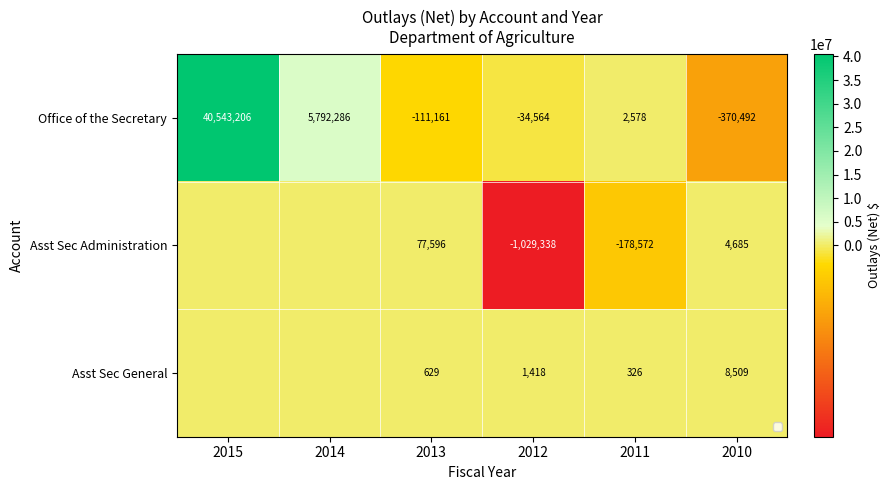

The value of Office of the Secretary at 2011 is 2578. True or false?

True